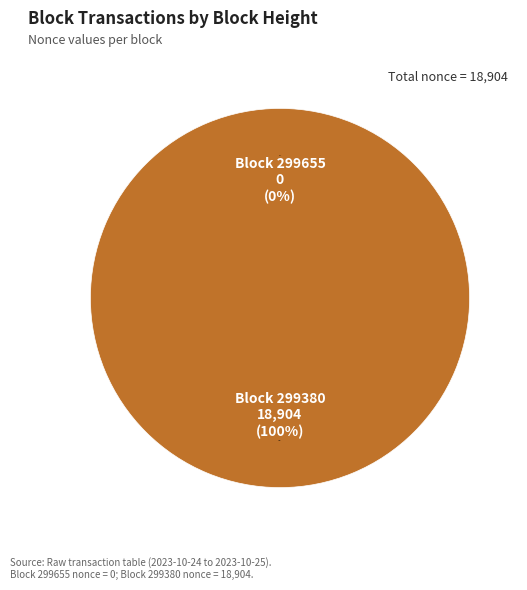

Which category has the smallest portion of the pie?

299655